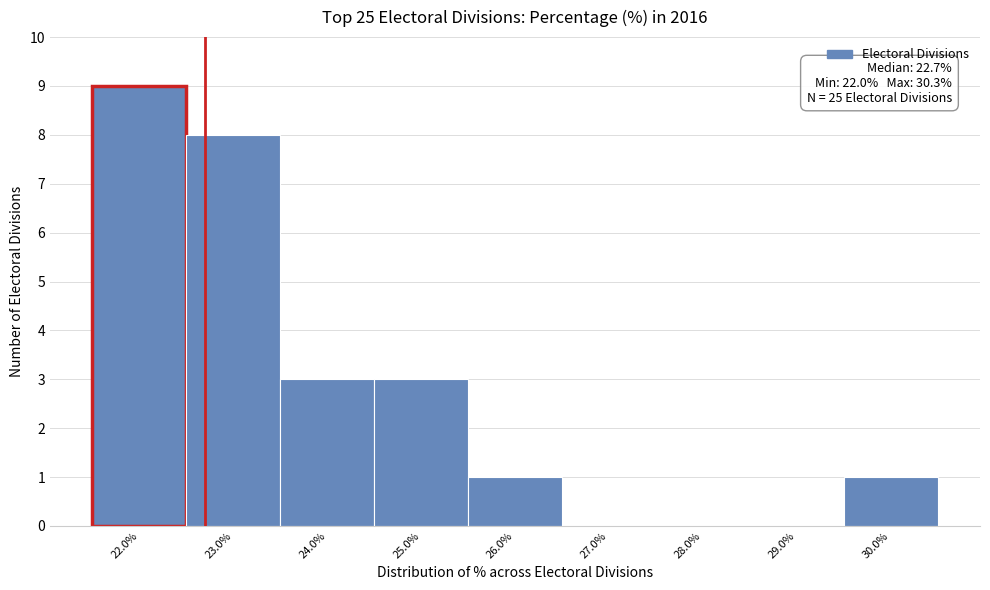

Over which range of the x-axis is the bar tallest?

21.5 to 22.5